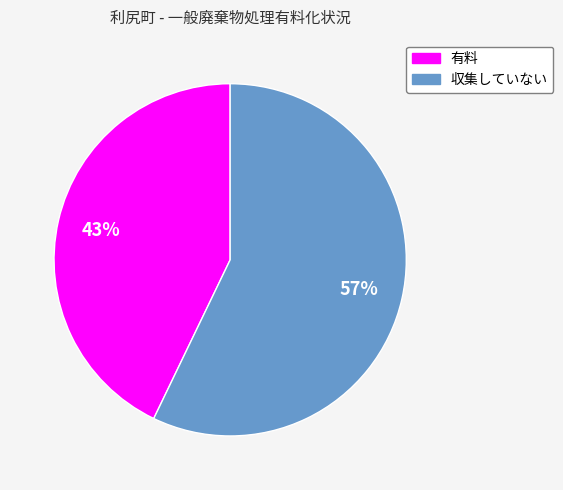

To the nearest percent, what is the average slice percentage?

50%